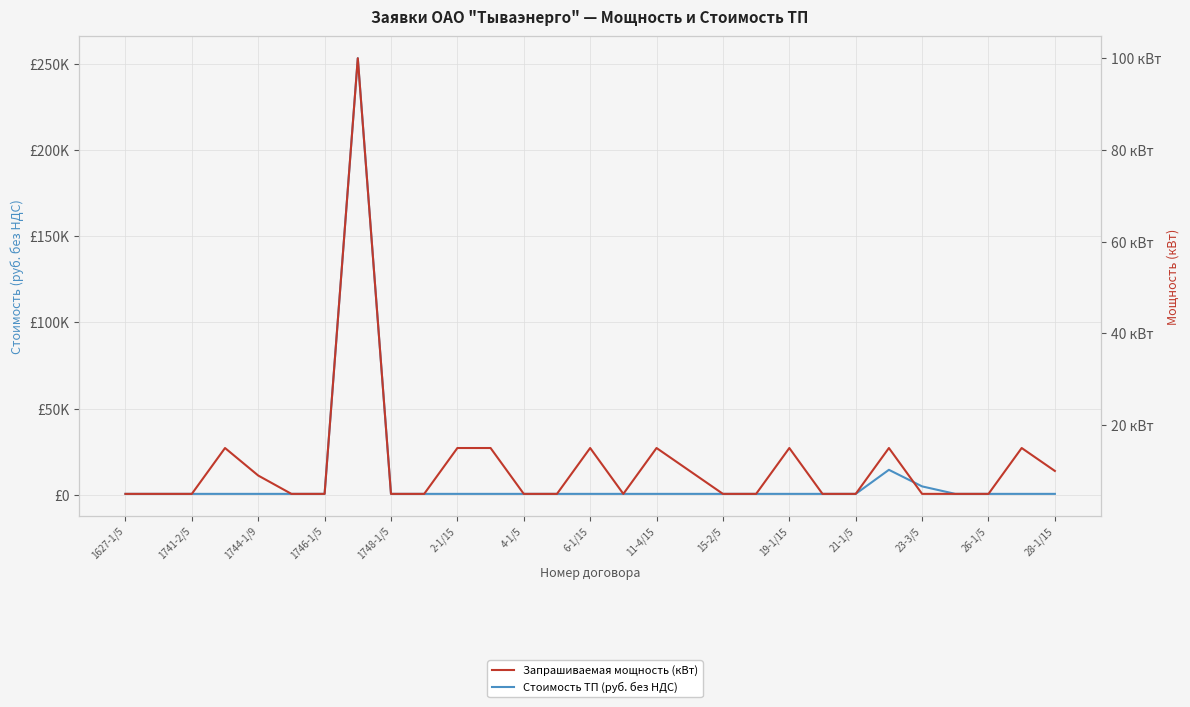

Reading left to right, extract all data points from this chart.

Стоимость ТП (руб. без НДС): 466.1	466.1	466.1	466.1	466.1	466.1	466.1	253444.6	466.1	466.1	466.1	466.1	466.1	466.1	466.1	466.1	466.1	466.1	466.1	466.1	466.1	466.1	466.1	14434.5	4811.5	466.1	466.1	466.1	466.1
Запрашиваемая мощность (кВт): 5.0	5.0	5.0	15.0	9.0	5.0	5.0	100.0	5.0	5.0	15.0	15.0	5.0	5.0	15.0	5.0	15.0	10.0	5.0	5.0	15.0	5.0	5.0	15.0	5.0	5.0	5.0	15.0	10.0